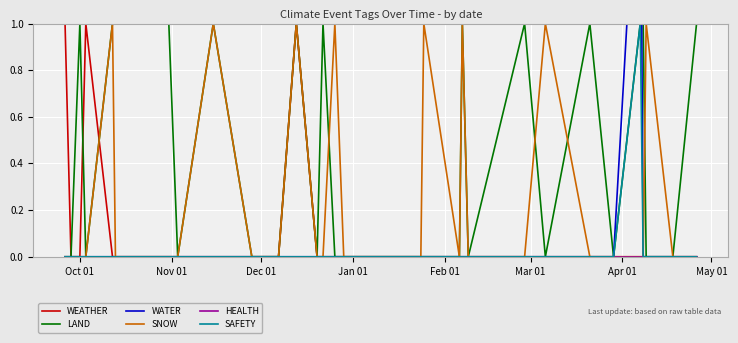

True or false: LAND and SNOW cross at least once.

True